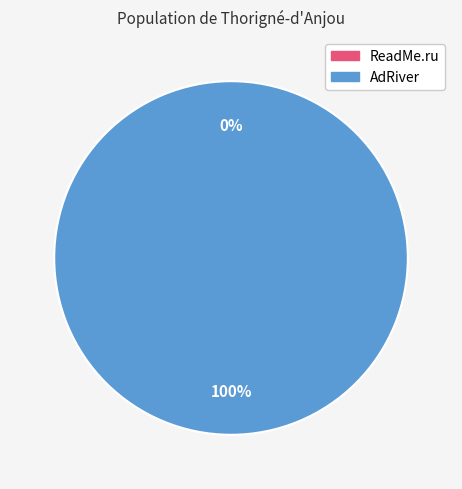

Which category has the smallest portion of the pie?

ReadMe.ru